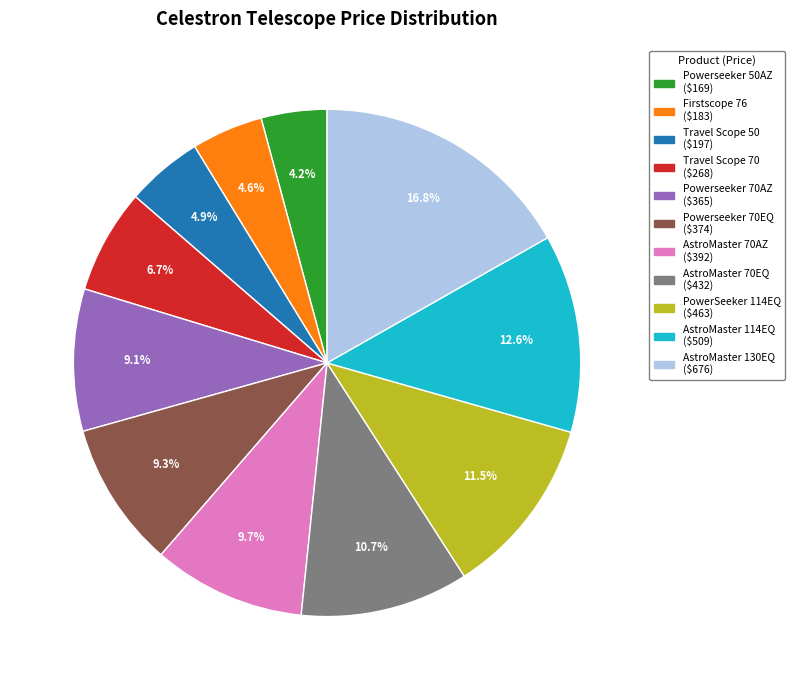

To the nearest percent, what is the difference between the Firstscope 76 and AstroMaster 70EQ slice percentages?

6%